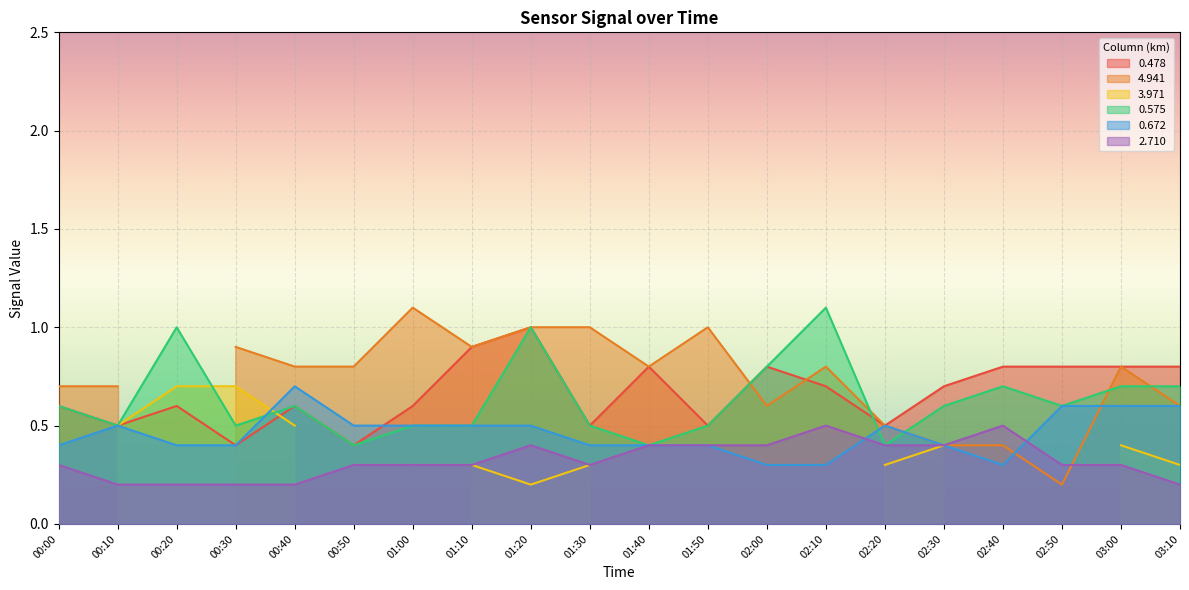

Which series has the largest total across all categories?

0.478